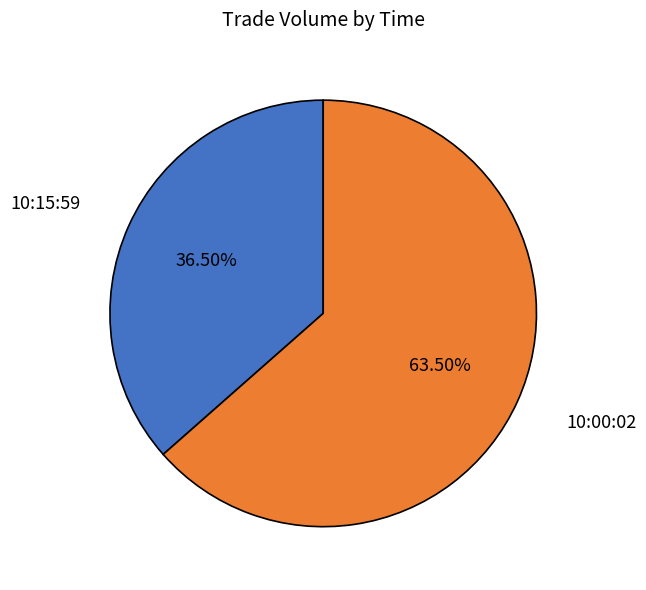

Between 10:15:59 and 10:00:02, which is larger?

10:00:02